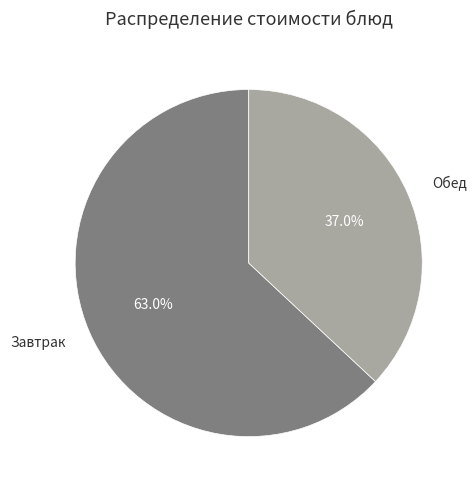

Which category accounts for the majority?

Завтрак